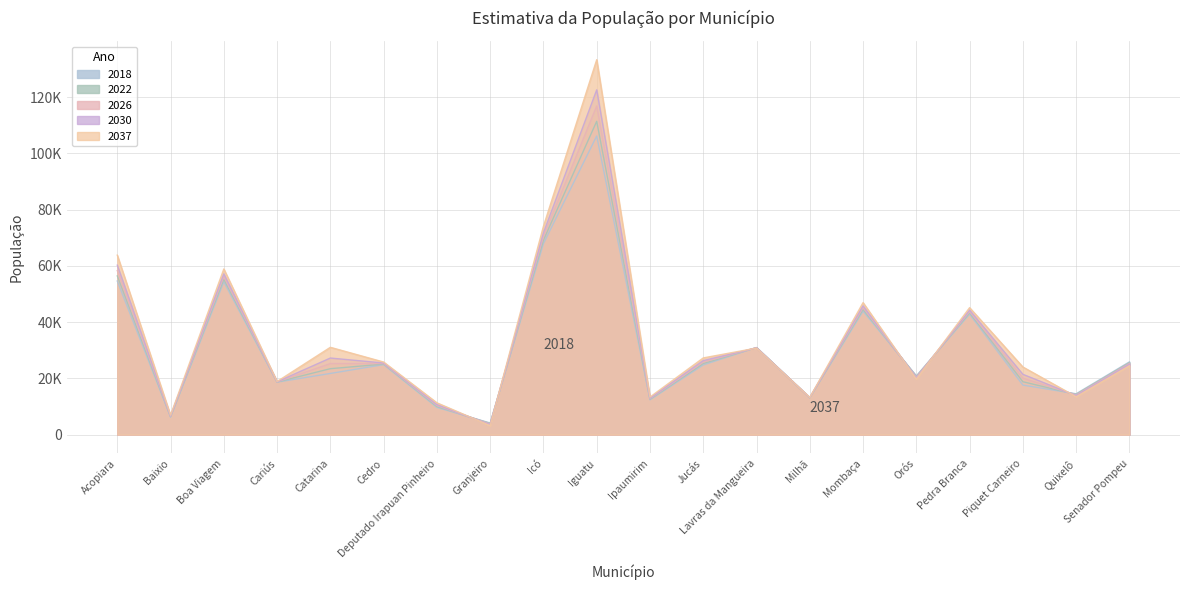

Rank the series by their maximum value, from lowest to highest.

2018, 2022, 2026, 2030, 2037